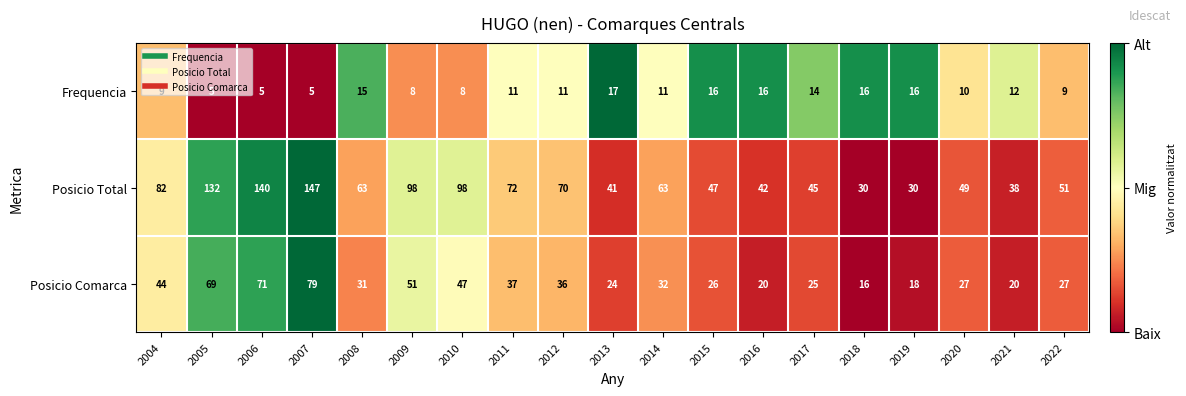

Is it true that Frequencia equals 16 at 2018?

True